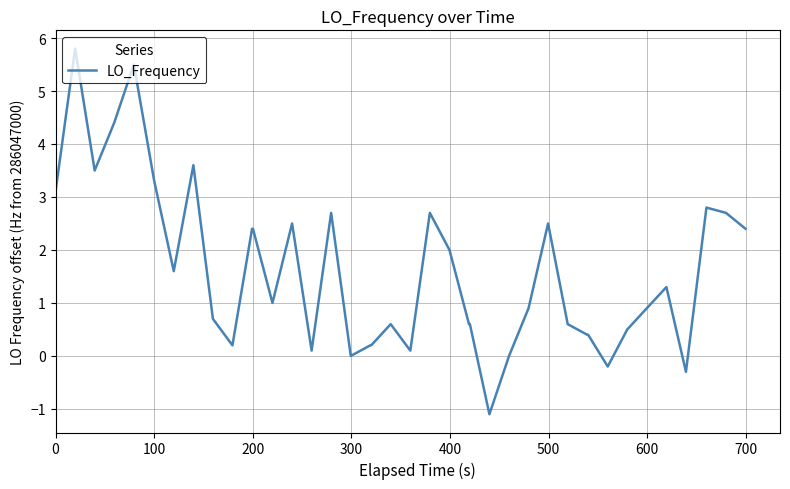

What is the maximum value shown in the chart?

5.8